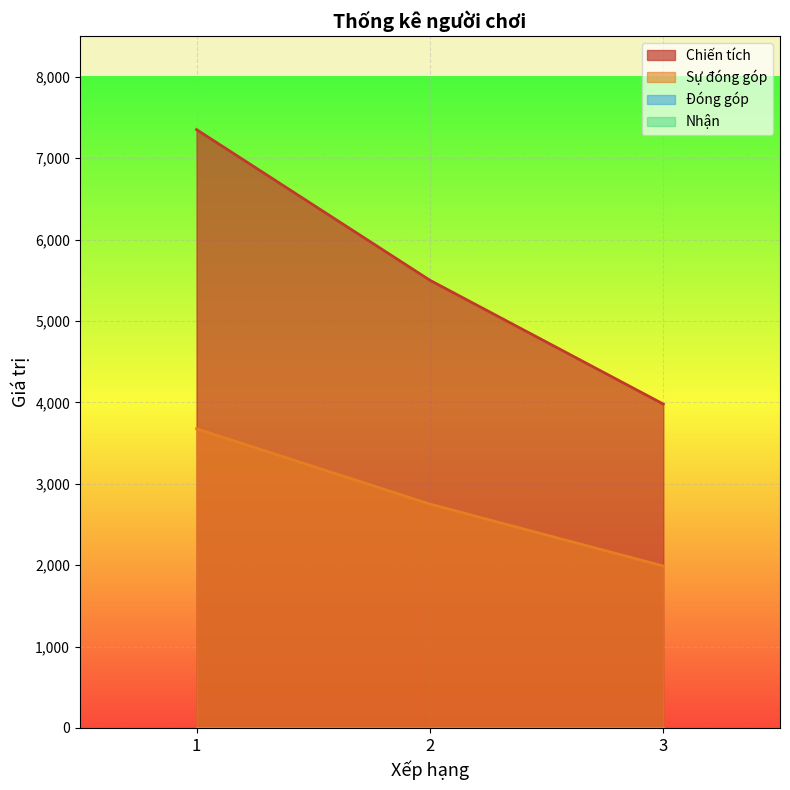

What is the difference between the Sự đóng góp values at 1 and 3?

1686